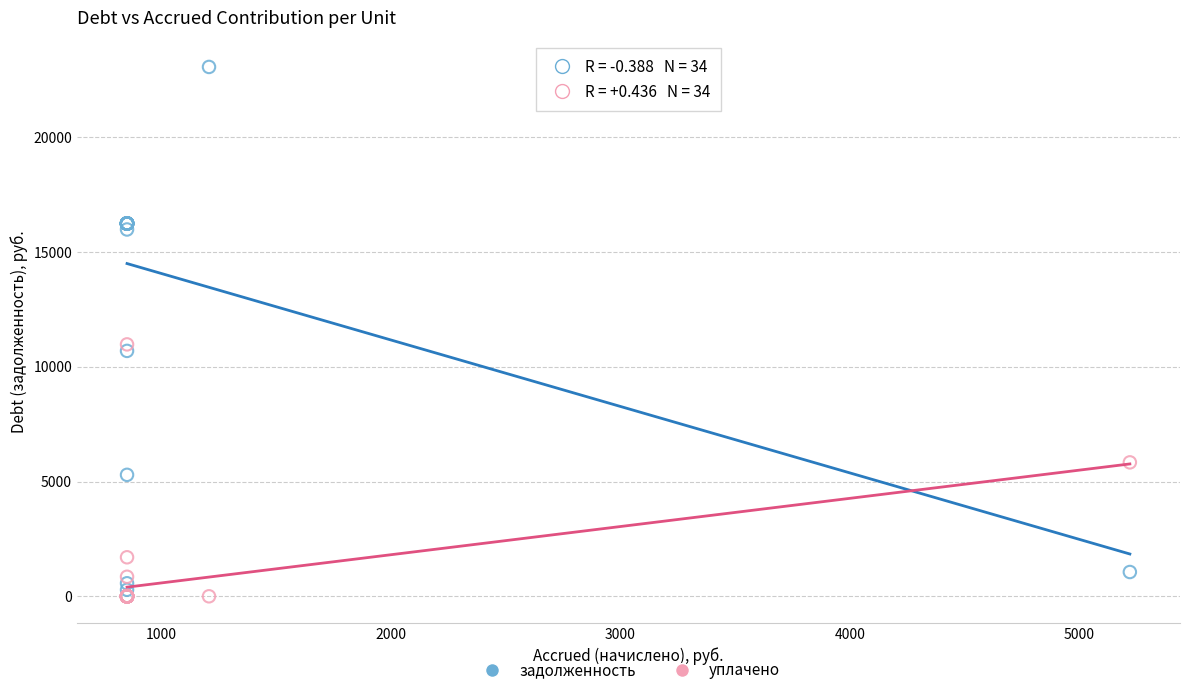

What are all the series names shown in the legend?

задолженность, уплачено